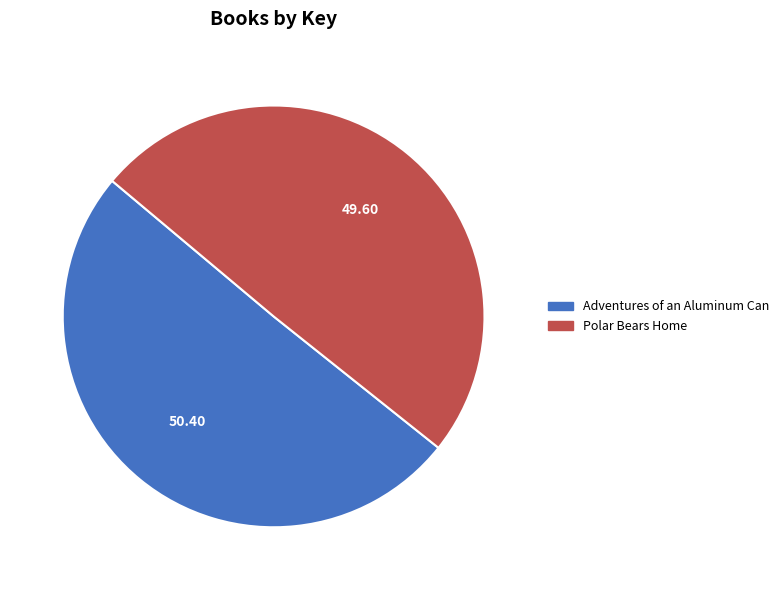

What is the largest slice in the pie chart?

Adventures of an Aluminum Can